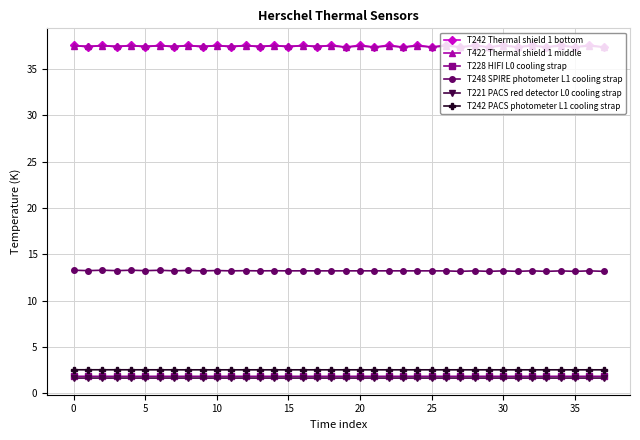

True or false: T248 SPIRE photometer L1 cooling strap and T422 Thermal shield 1 middle cross at least once.

False